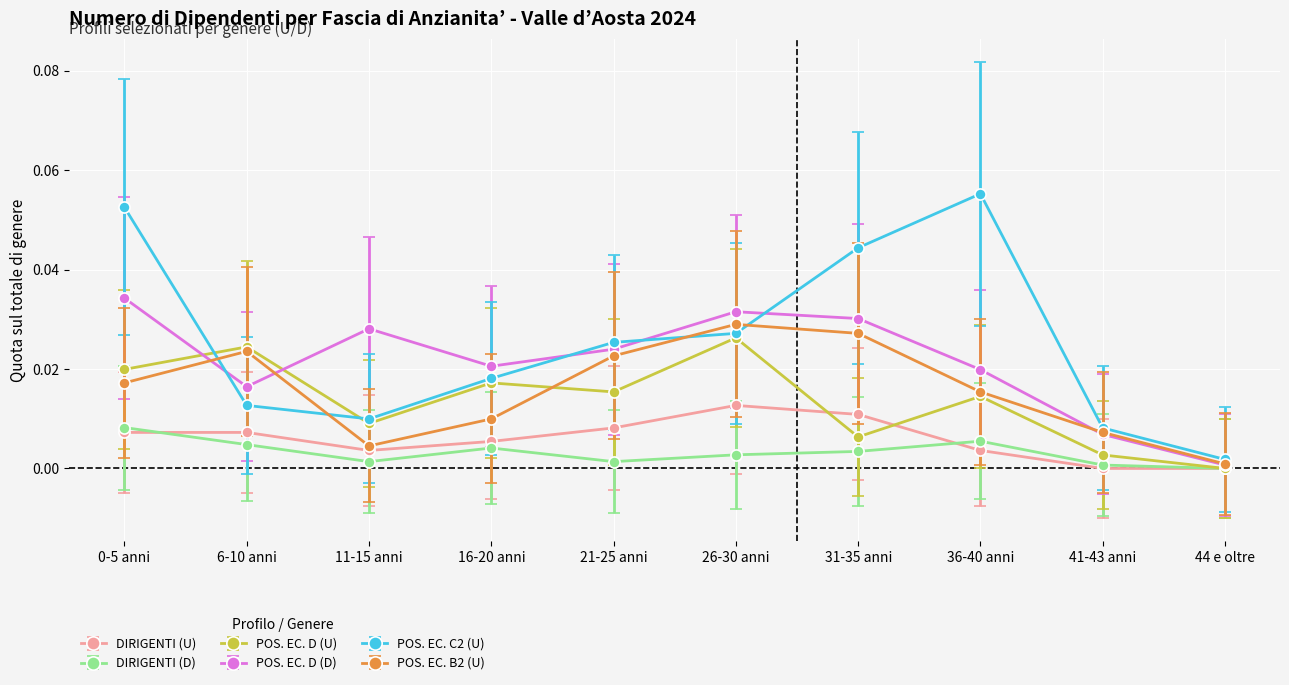

Which series has the largest total across all categories?

POS. EC. C2 (U)